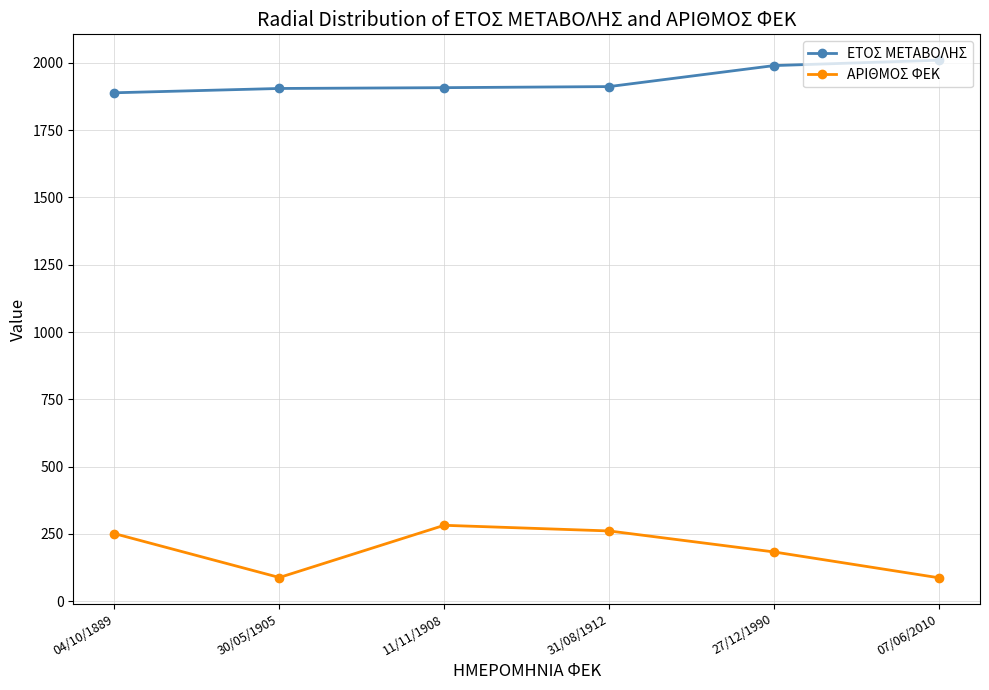

How many interior local peaks does the ΑΡΙΘΜΟΣ ΦΕΚ series have?

1